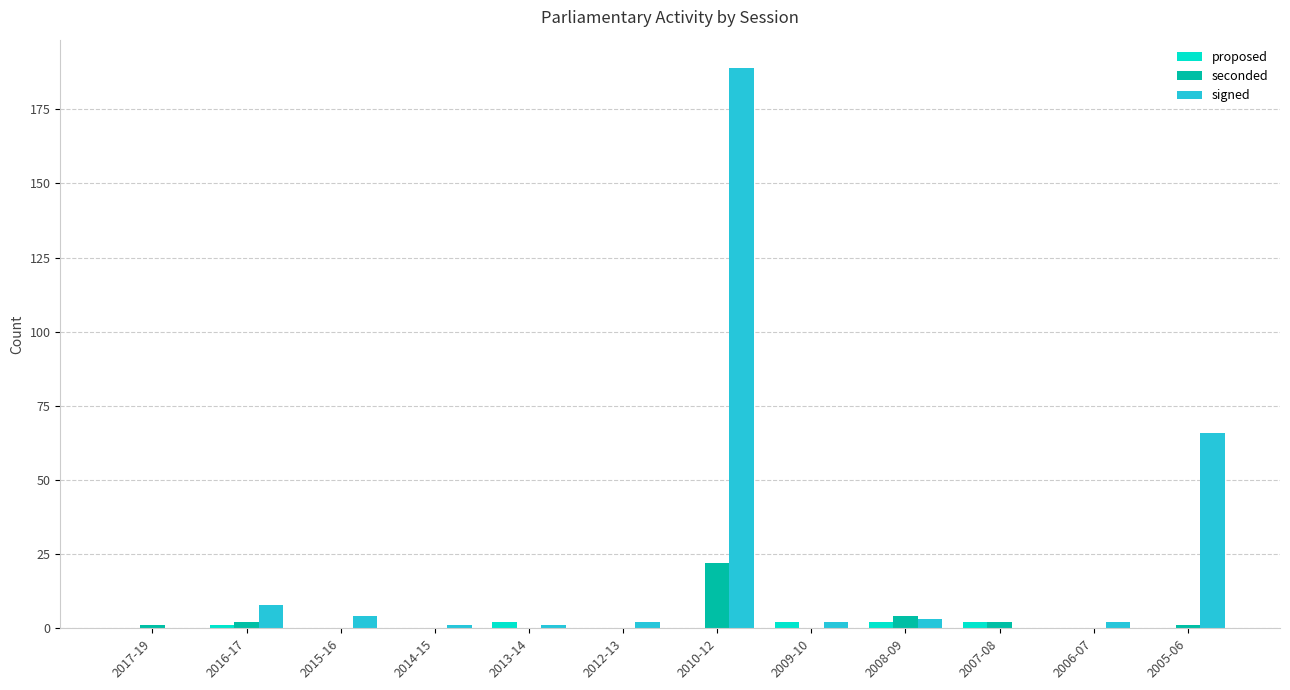

The value of seconded at 2008-09 is 4. True or false?

True